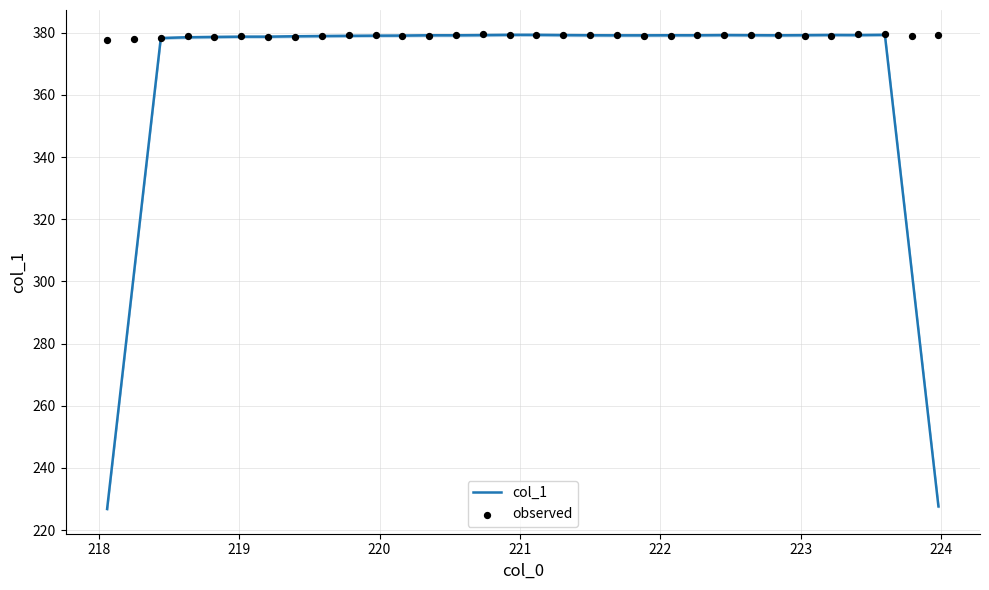

What is the maximum value for col_1?

379.4